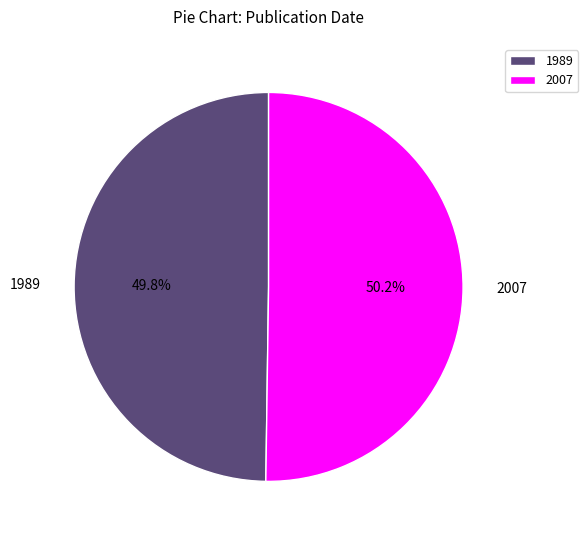

What is the ratio of the value at 1989 to the value at 2007?

1.0